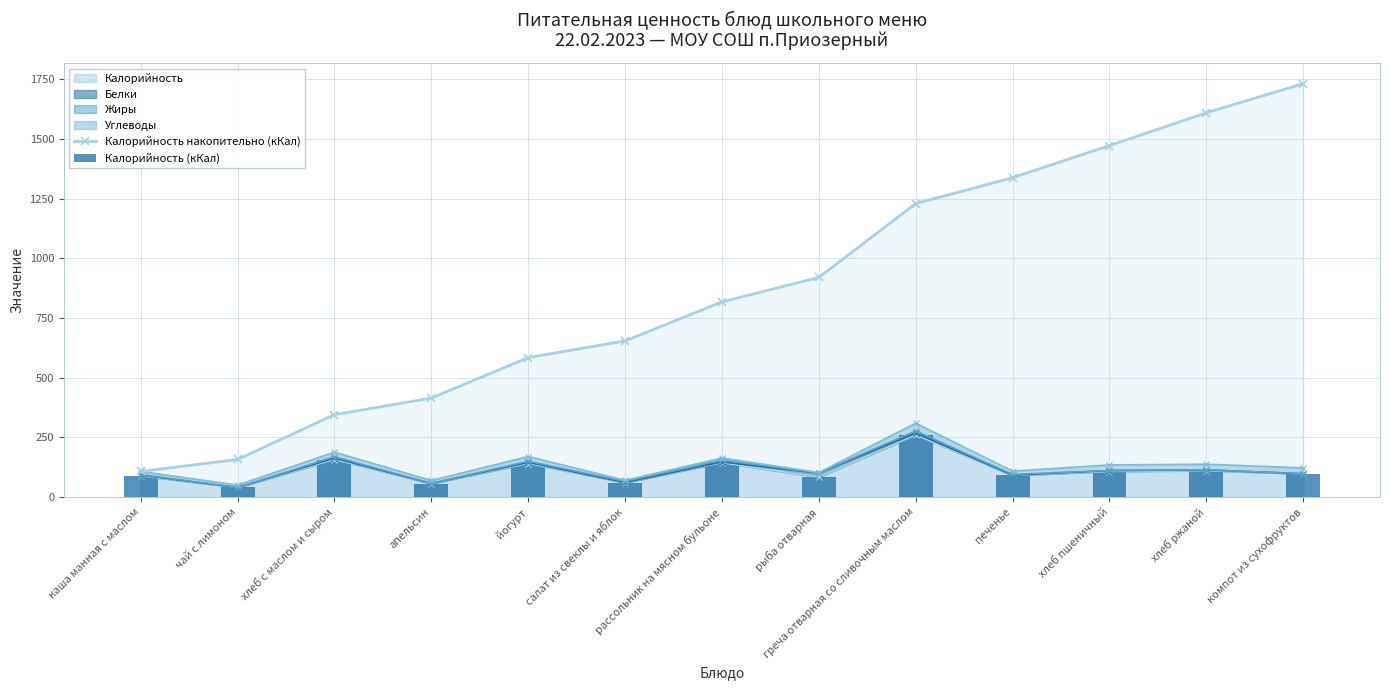

Which series has the largest total across all categories?

Калорийность накопительно (кКал)